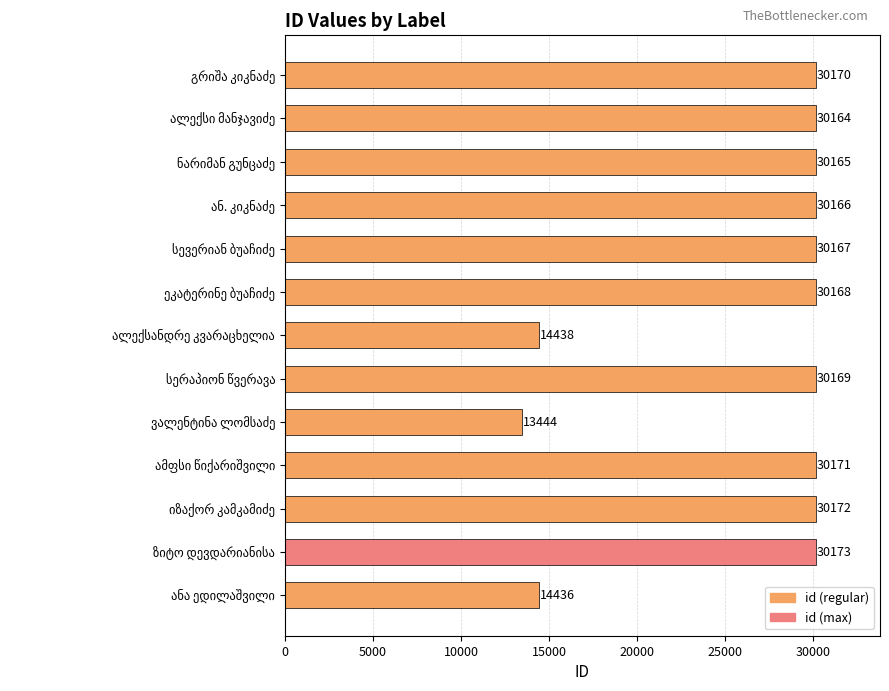

Reading top to bottom, extract all data points from this chart.

30170	30164	30165	30166	30167	30168	14438	30169	13444	30171	30172	30173	14436